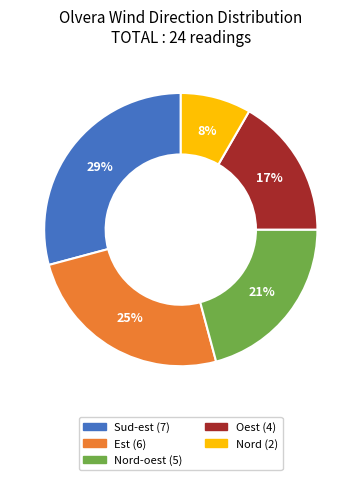

To the nearest percent, what is the average slice percentage?

20%